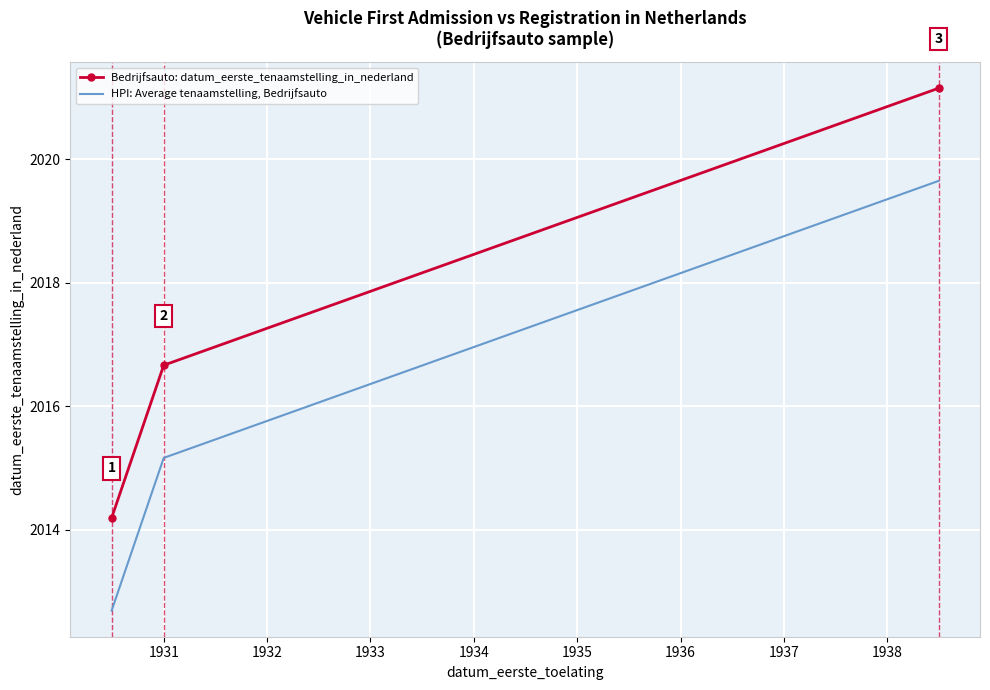

Which series has the largest total across all categories?

Bedrijfsauto: datum_eerste_tenaamstelling_in_nederland